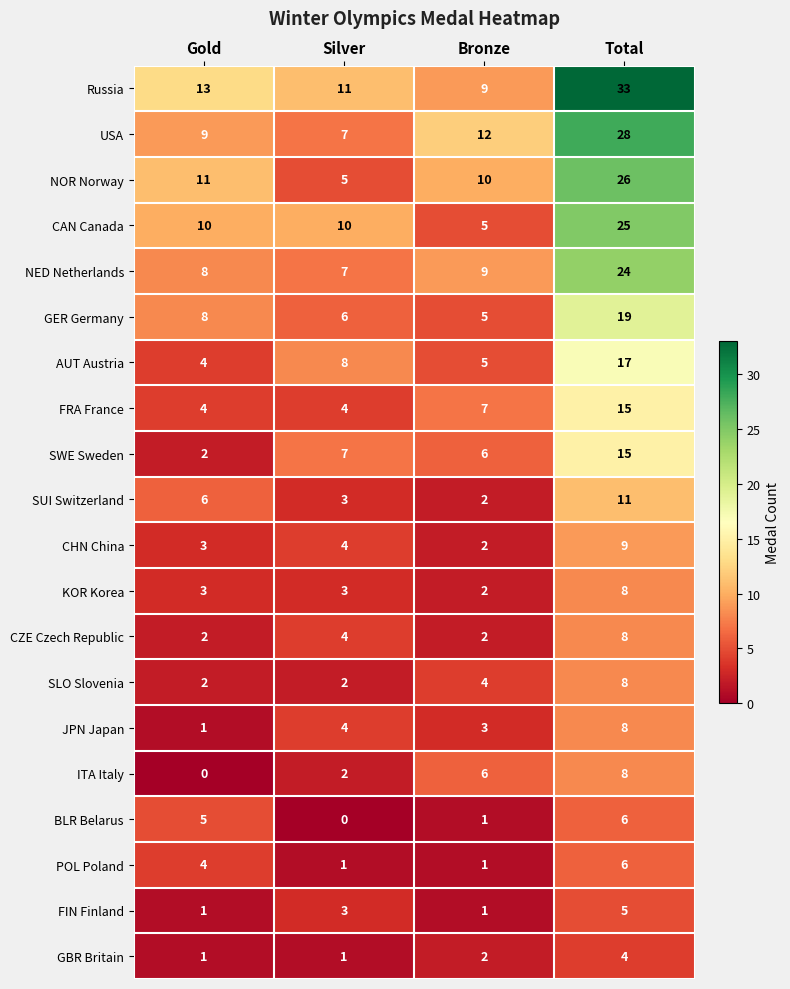

How many series are shown in this chart?

20